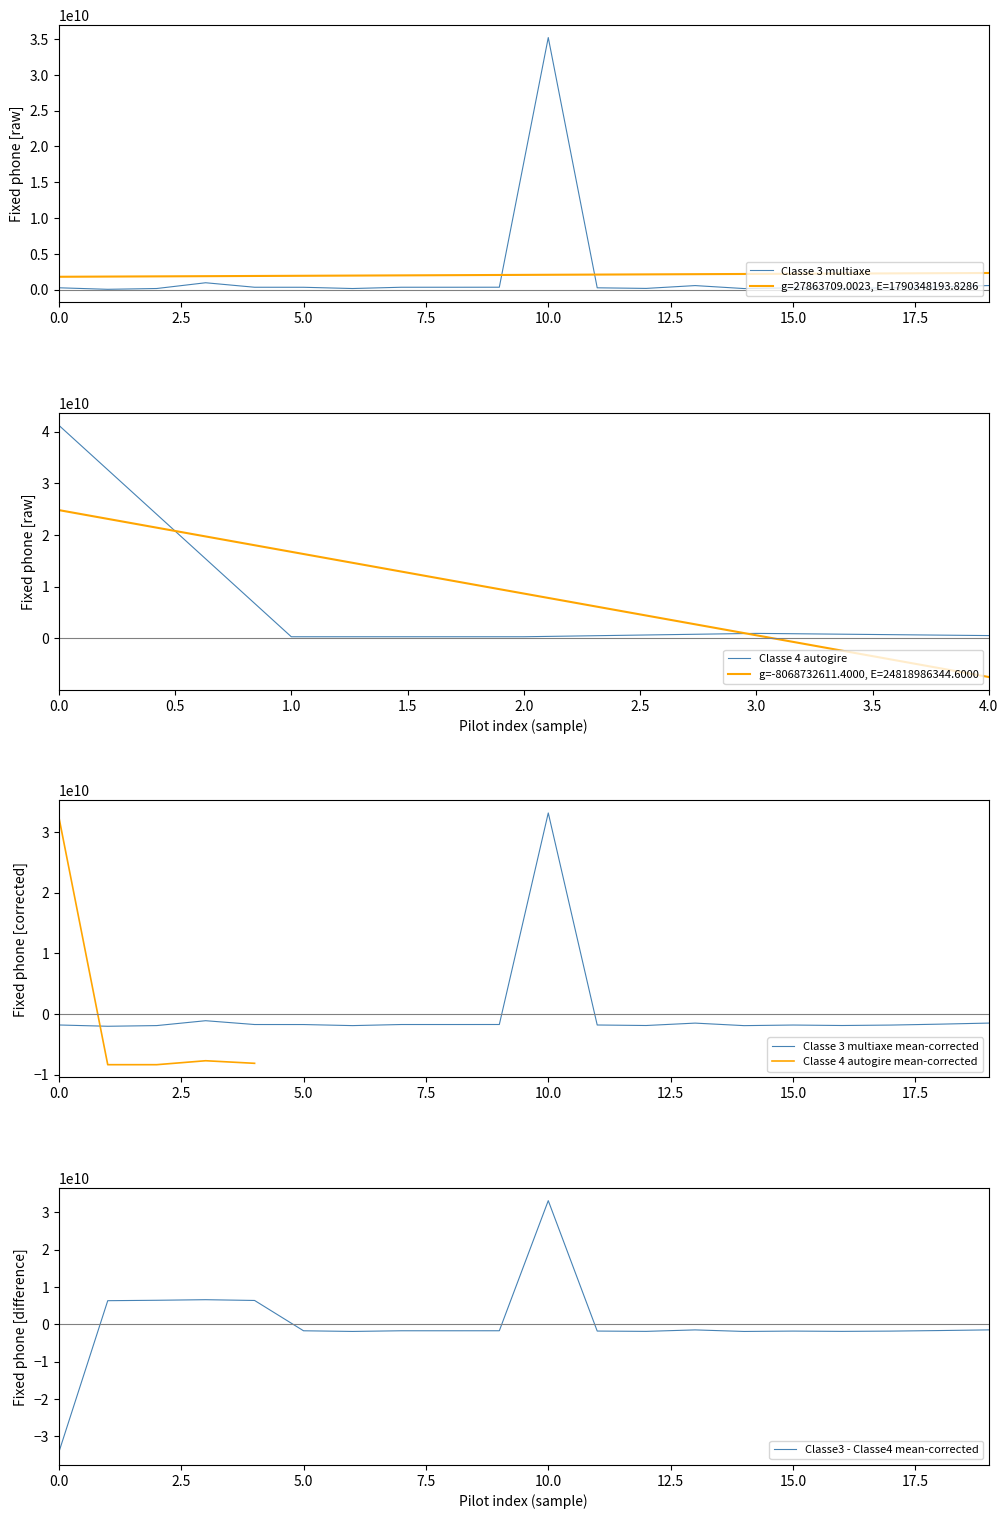

What is the highest value of the Classe 3 multiaxe mean-corrected series?

33171601038.7